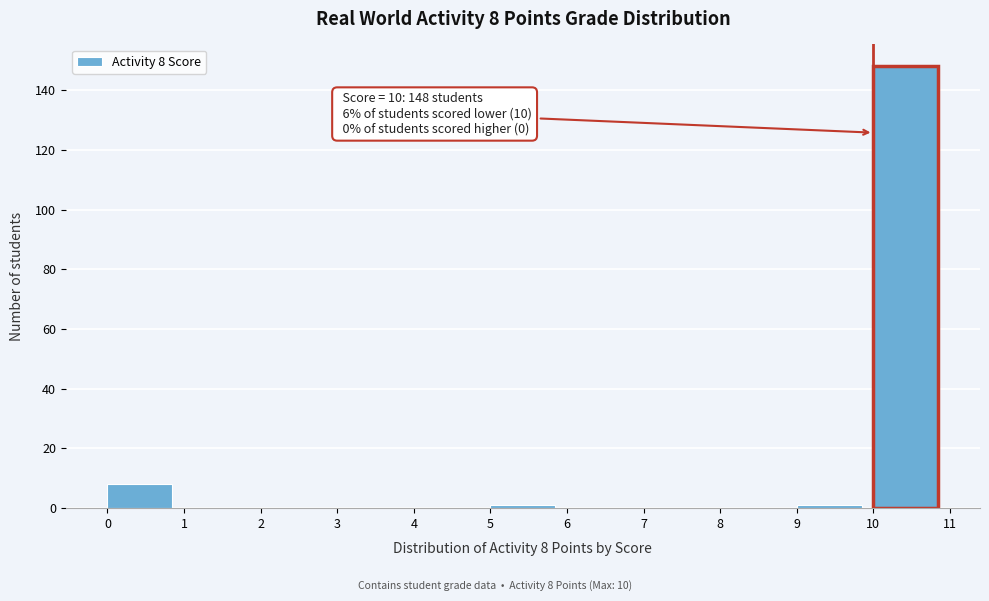

Over which range of the x-axis is the bar tallest?

10 to 11